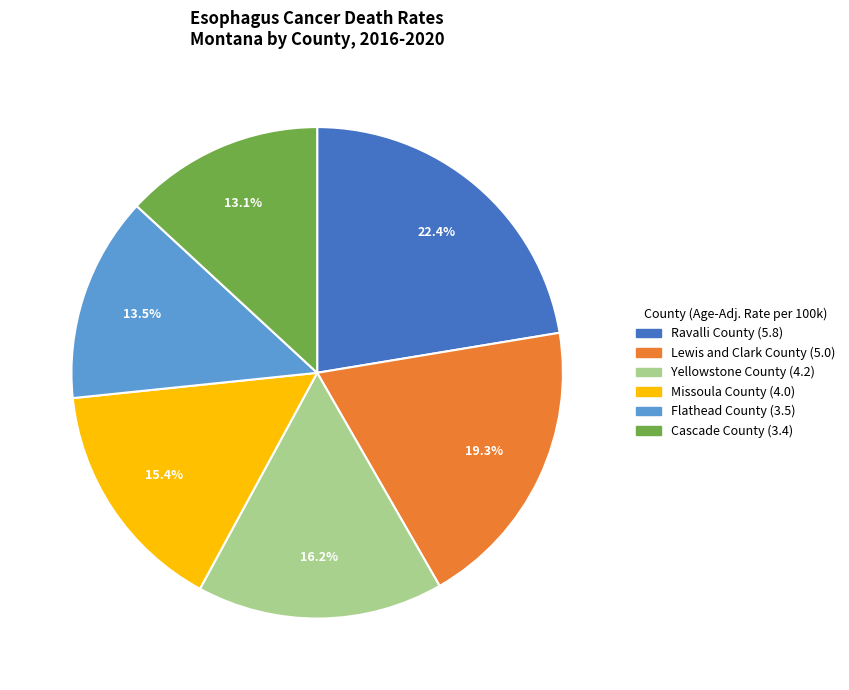

Approximately how many times larger is the value at Cascade County compared to Yellowstone County?

0.8